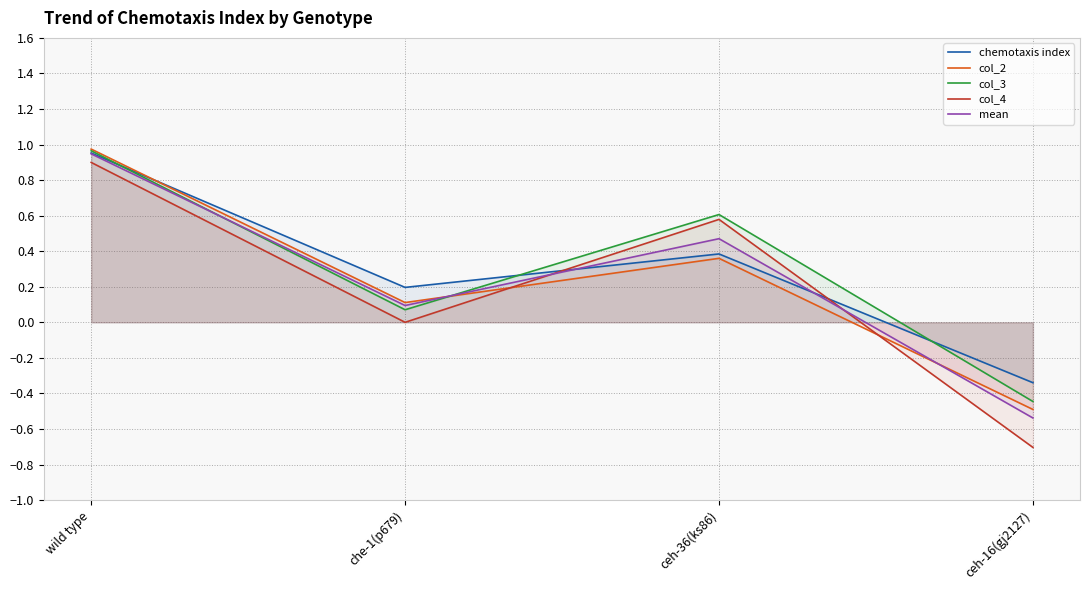

List the series in order of their peak value, lowest first.

col_4, mean, chemotaxis index, col_3, col_2